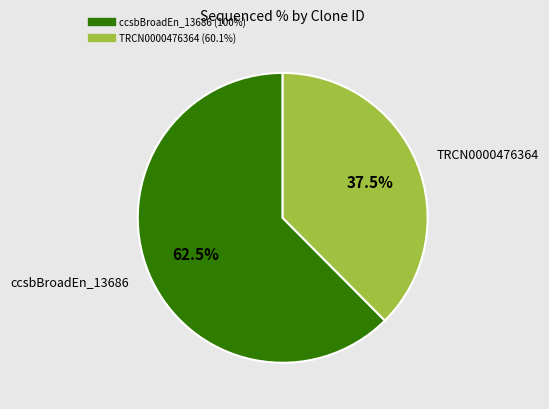

Count the number of slices in the pie.

2